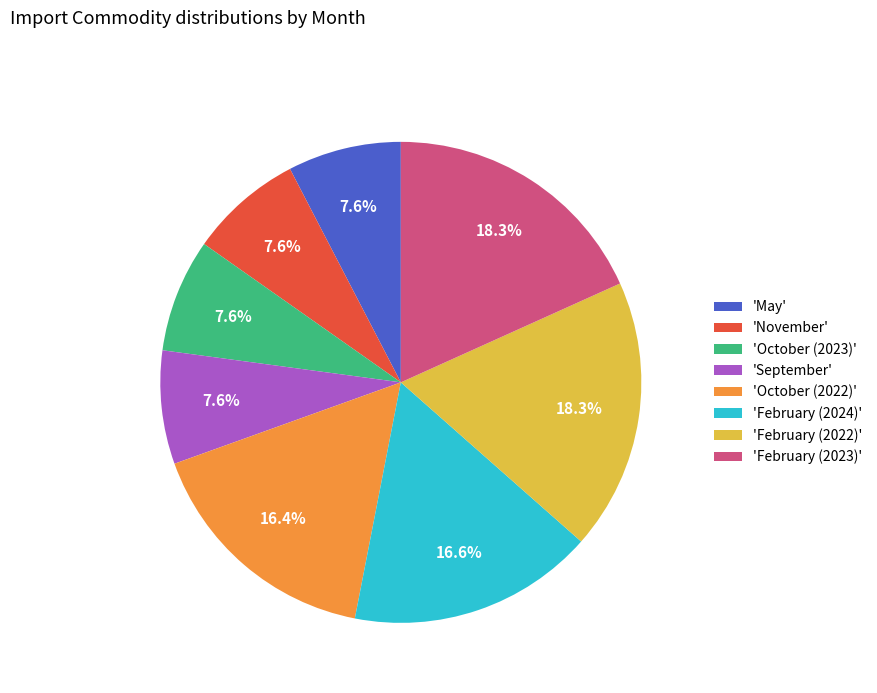

Which has a higher value, 'September' or 'February (2022)'?

'February (2022)'